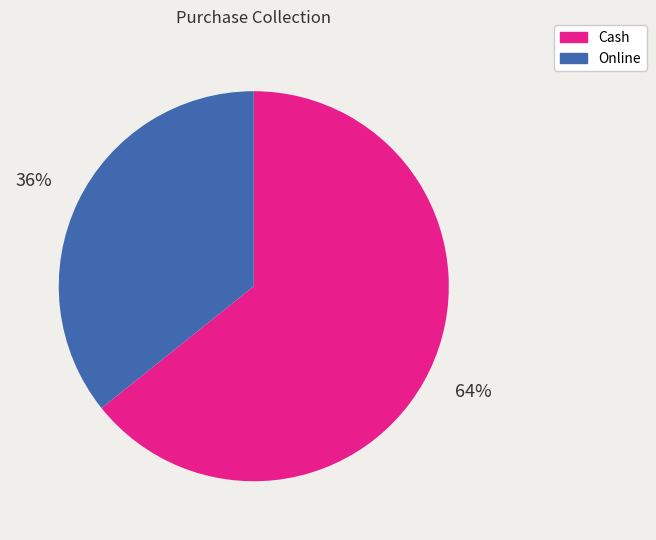

Is it true that Cash is 54% of the pie?

False